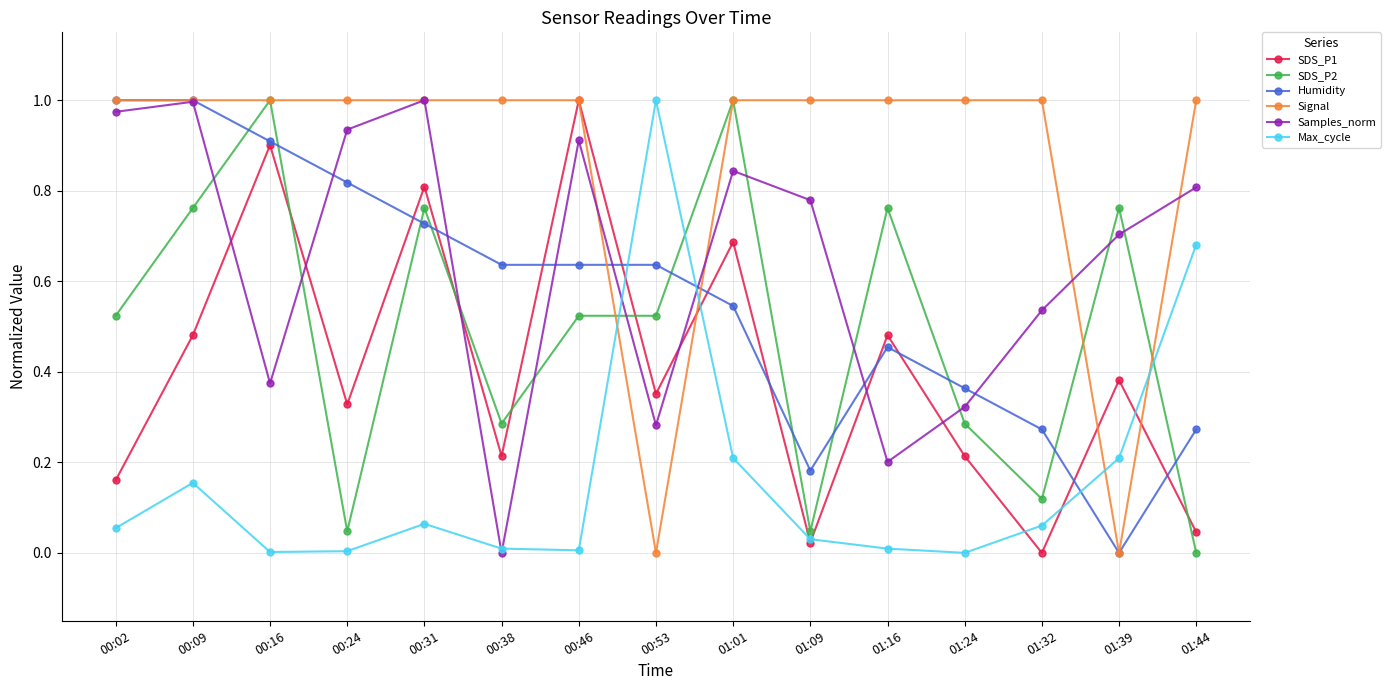

At which label does Samples_norm reach its minimum?

00:38